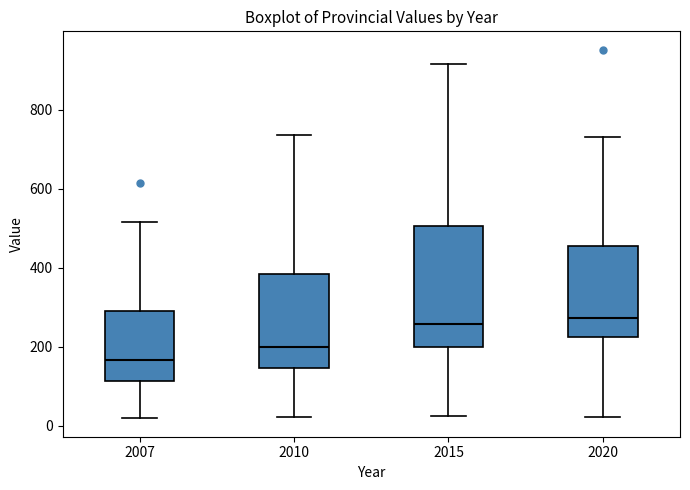

Which box's median line is the lowest?

2007